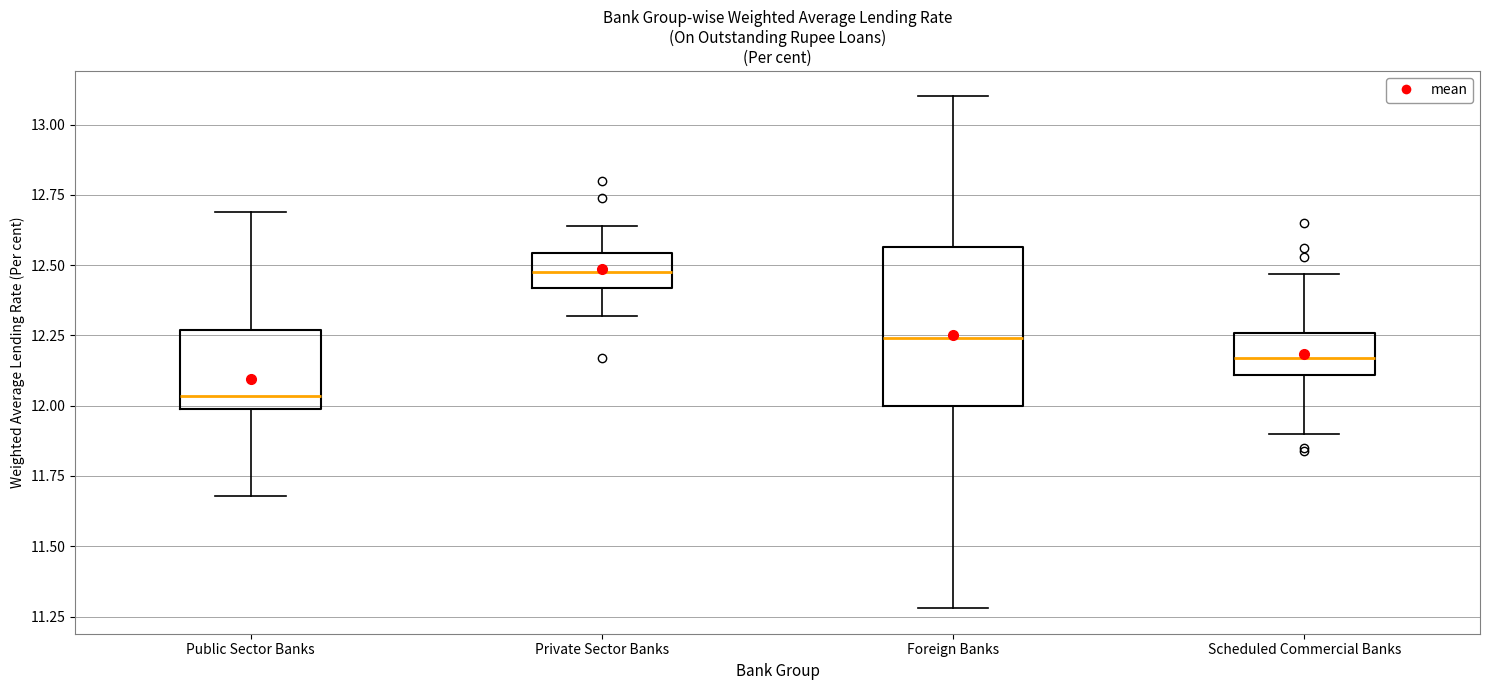

Where does the median line of the box for Private Sector Banks sit on the y-axis? The values are not printed on the chart, so give them approximately, as read against the axis.

12.50